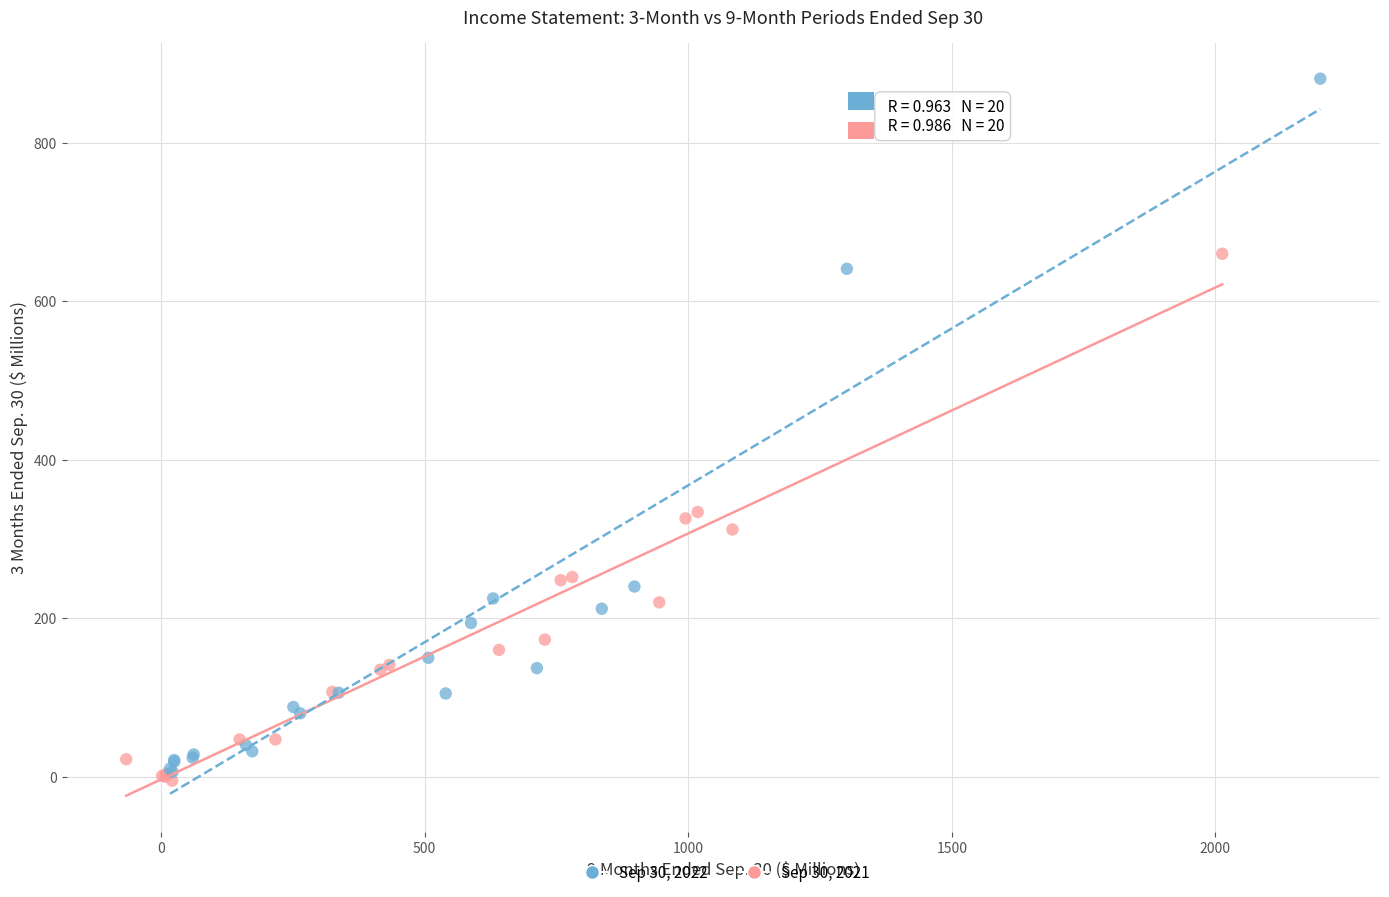

Which series contains the lowest Y value?

Sep 30, 2021